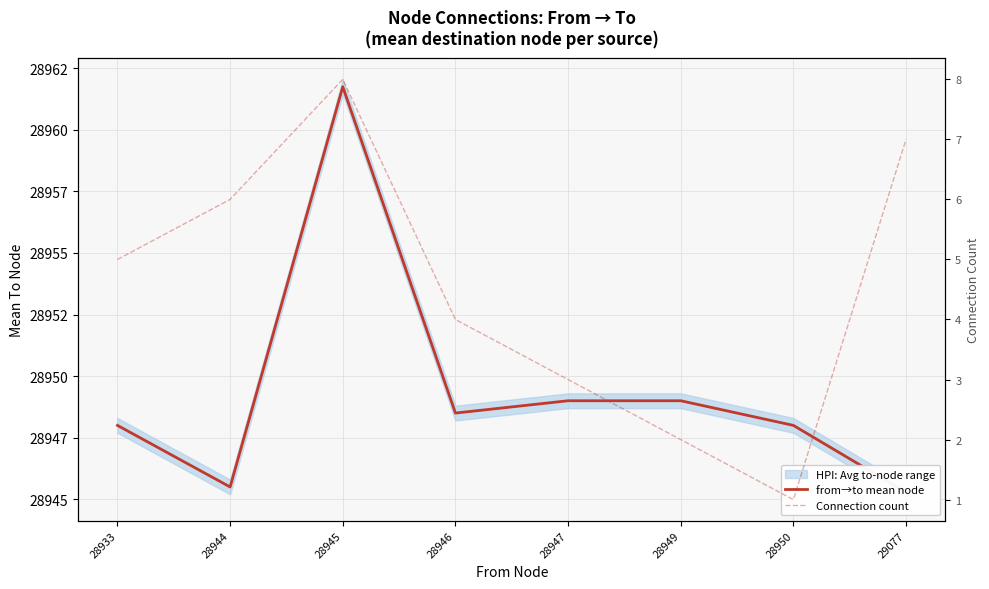

The Connection count series shows 5.1 at 28947. True or false?

False